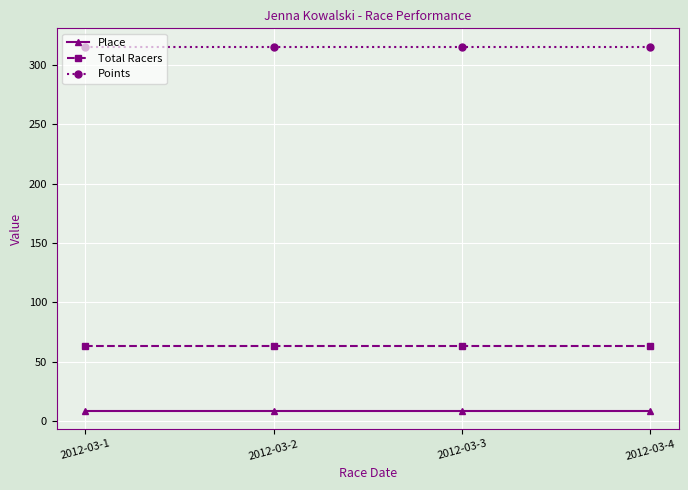

Reading left to right, what are all the values shown in this chart?

Place: 2012-03-1=9.0	2012-03-2=9.0	2012-03-3=9.0	2012-03-4=9.0
Total Racers: 2012-03-1=63.0	2012-03-2=63.0	2012-03-3=63.0	2012-03-4=63.0
Points: 2012-03-1=315.3	2012-03-2=315.3	2012-03-3=315.3	2012-03-4=315.3